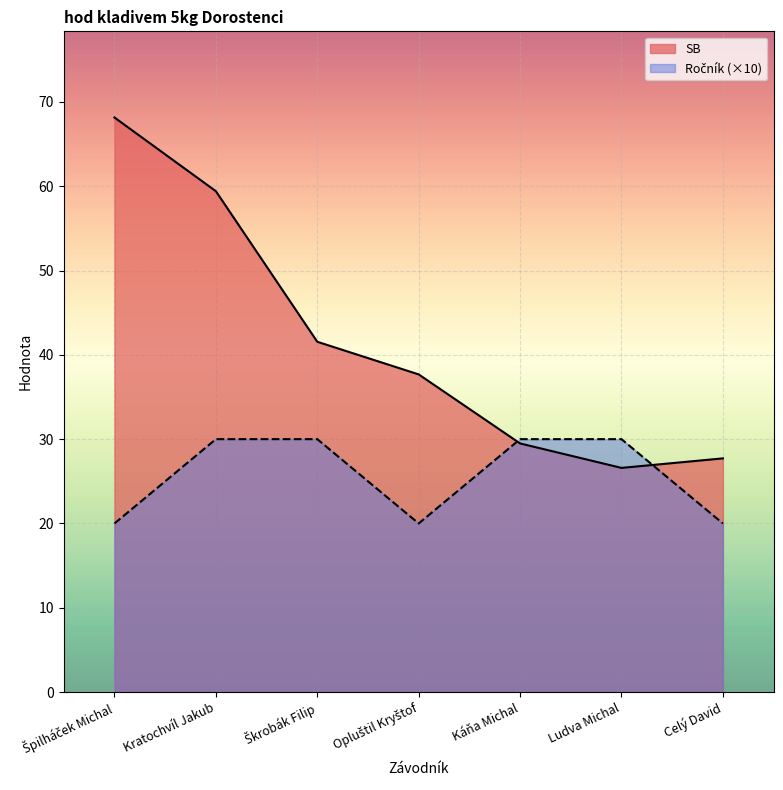

Is the value of Ročník at Celý David greater than the value of SB at Kratochvíl Jakub?

No